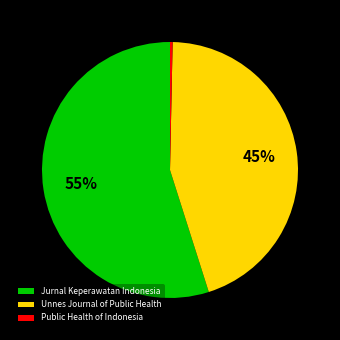

Which slice represents more than half of the pie?

Jurnal Keperawatan Indonesia